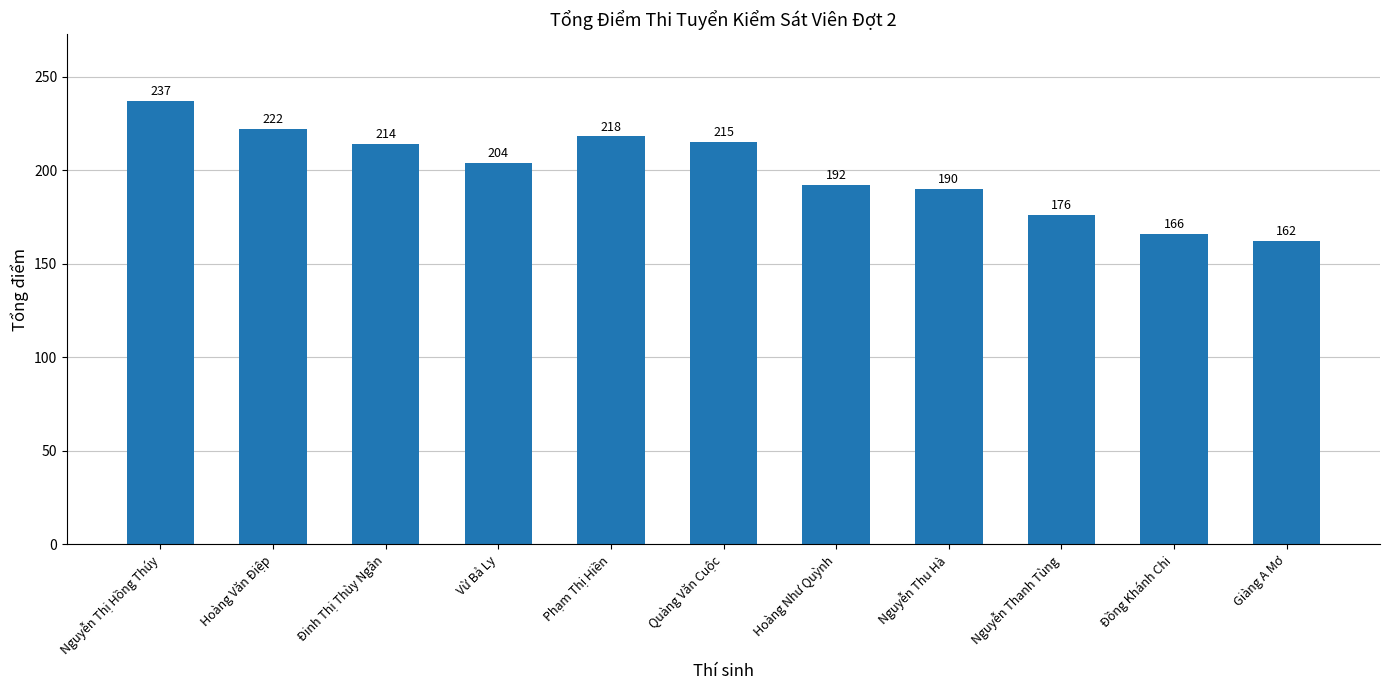

How many data points are less than 204?

5